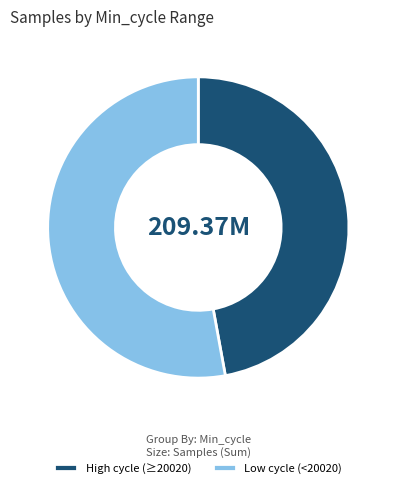

Approximately how many times larger is the value at Low cycle (<20020) compared to High cycle (≥20020)?

1.1